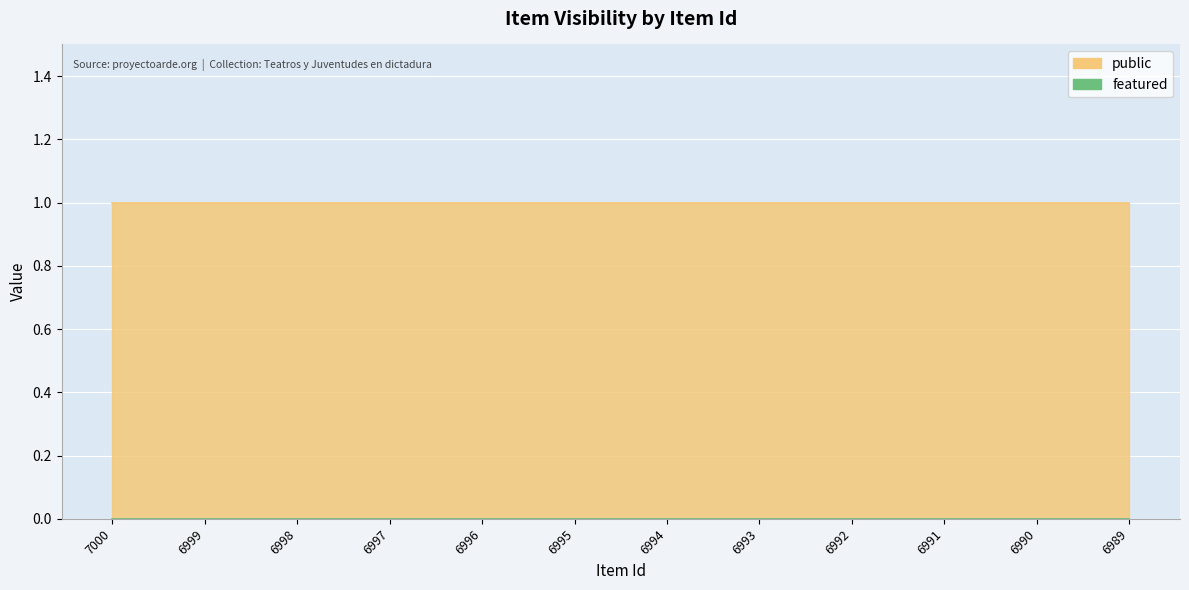

Reading right to left, what are all the values shown in this chart?

public: 6989=1	6990=1	6991=1	6992=1	6993=1	6994=1	6995=1	6996=1	6997=1	6998=1	6999=1	7000=1
featured: 6989=0	6990=0	6991=0	6992=0	6993=0	6994=0	6995=0	6996=0	6997=0	6998=0	6999=0	7000=0